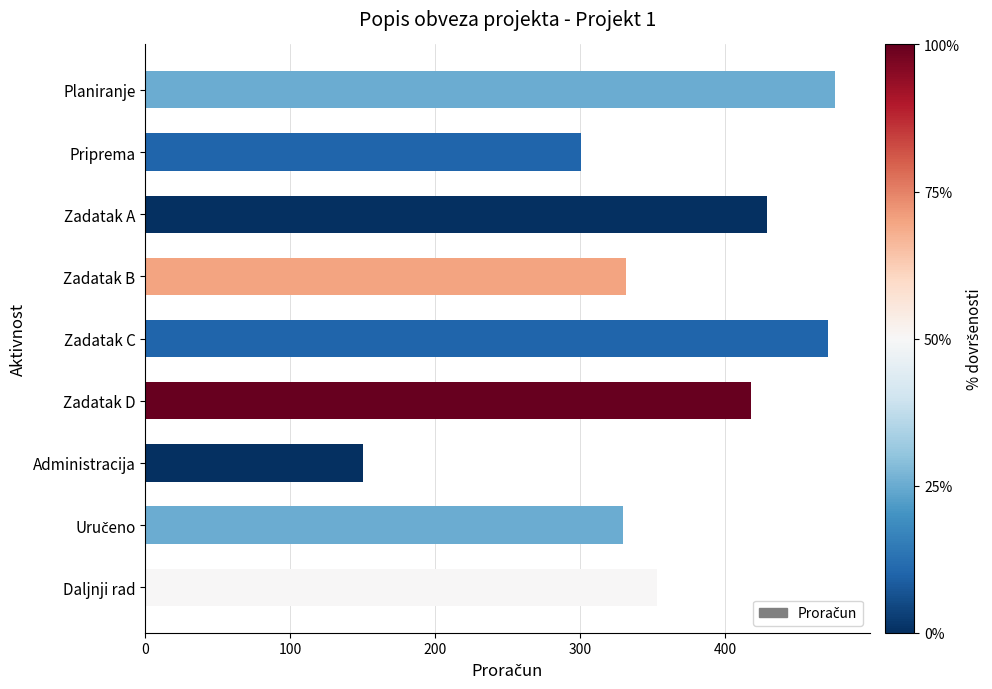

What is the change in value from Zadatak A to Zadatak B?

-97